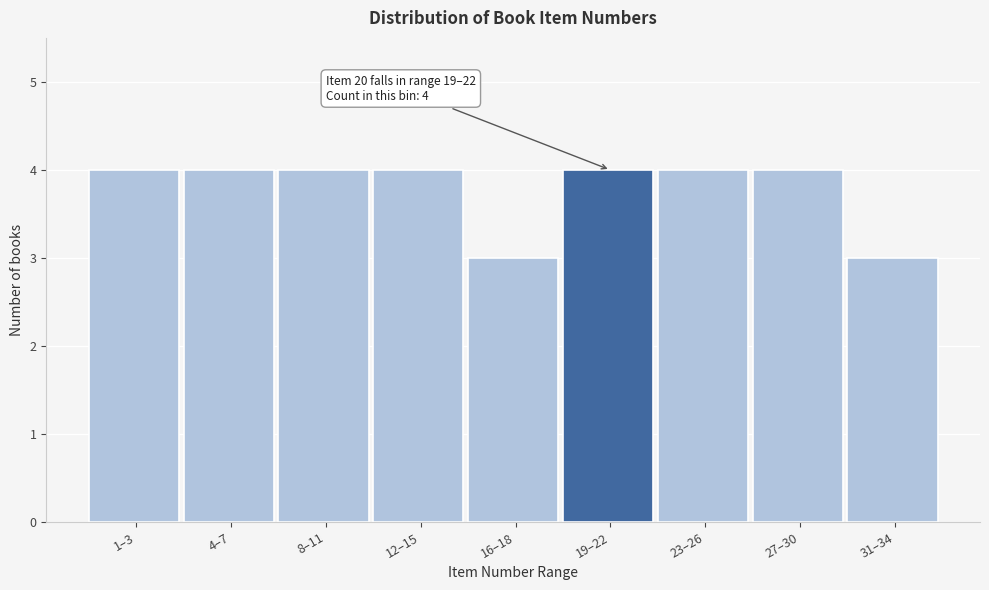

Reading right to left, what are all the values shown in this chart?

3	4	4	4	3	4	4	4	4